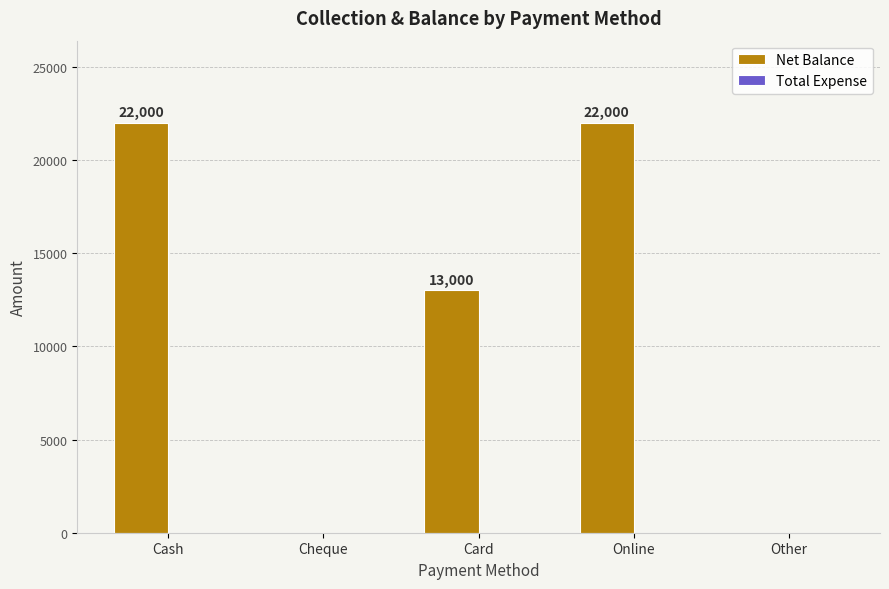

At which label is the value closest to 11000?

Card